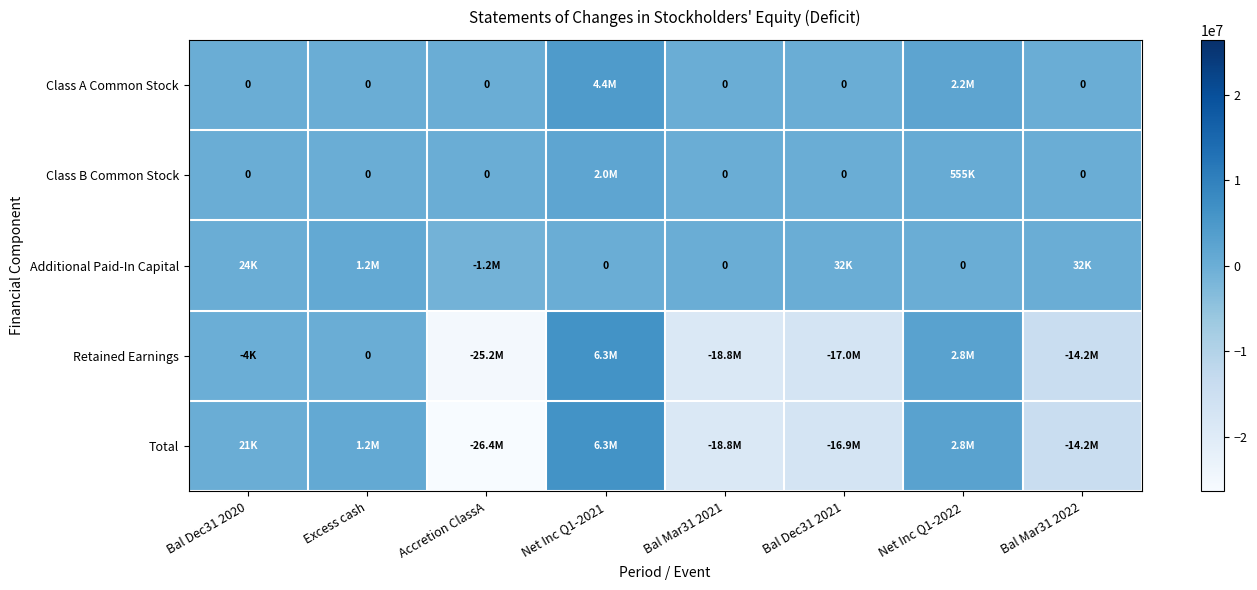

Is the value of Class A Common Stock at Bal Dec31 2020 greater than the value of Total at Excess cash?

No